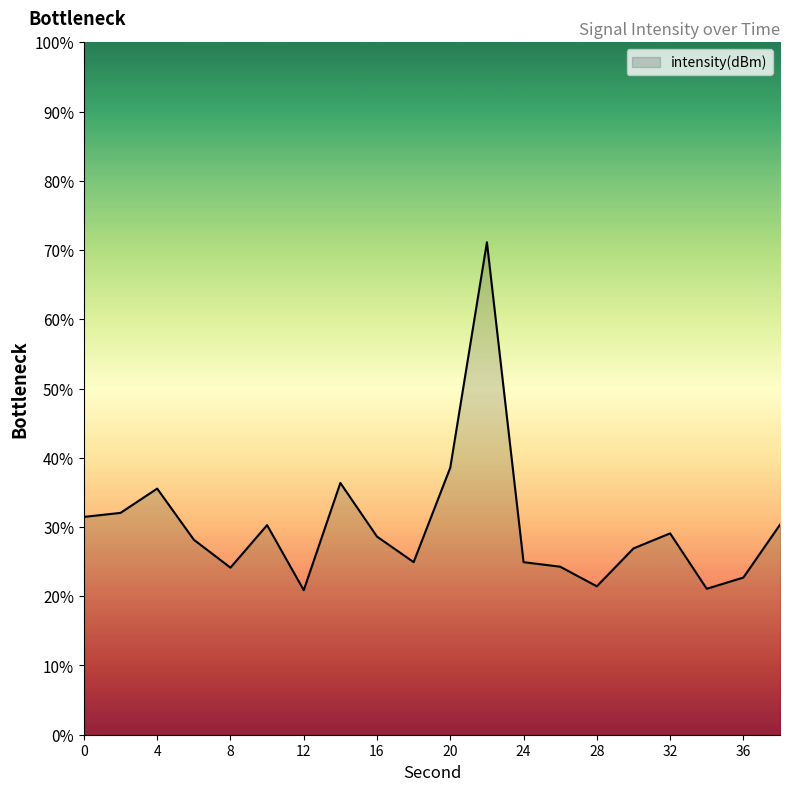

What is the smallest value displayed?

20.9